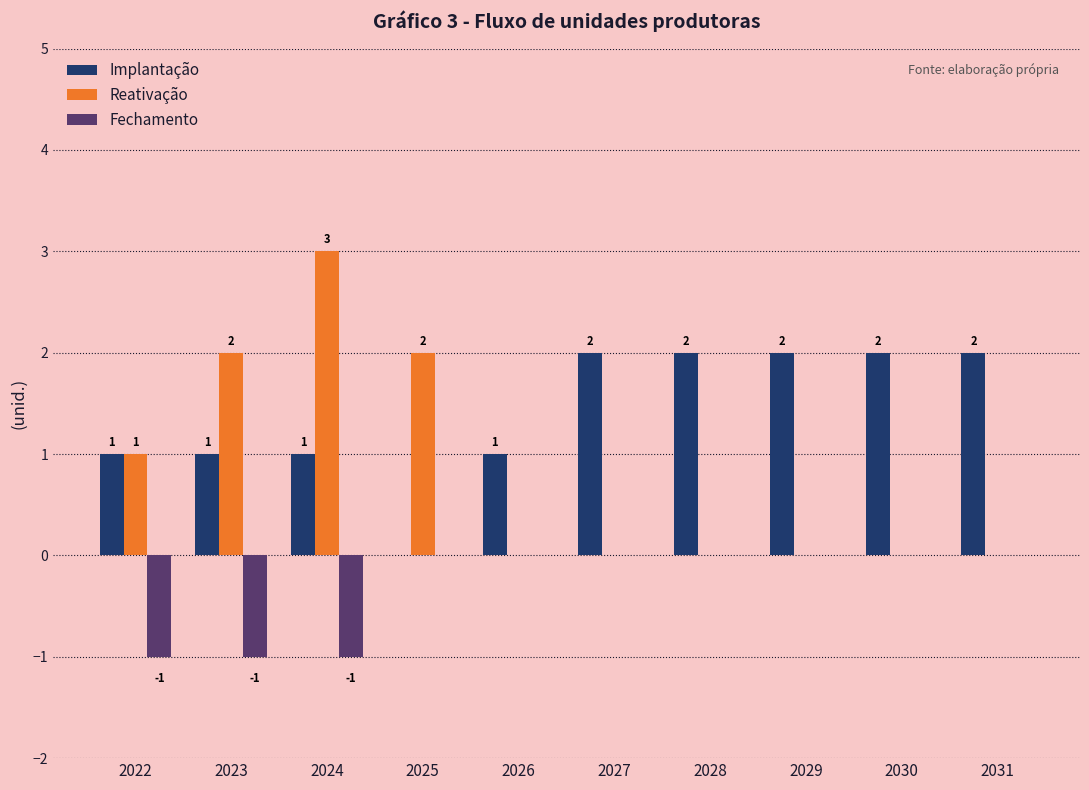

What is the maximum value for Implantação?

2